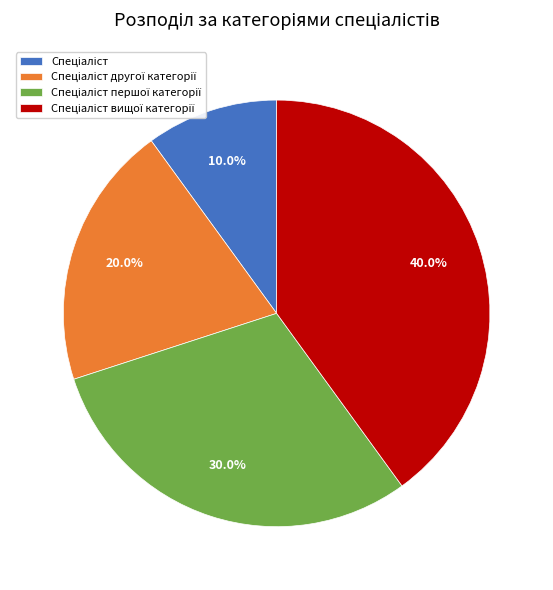

Is there a majority slice in this chart?

No